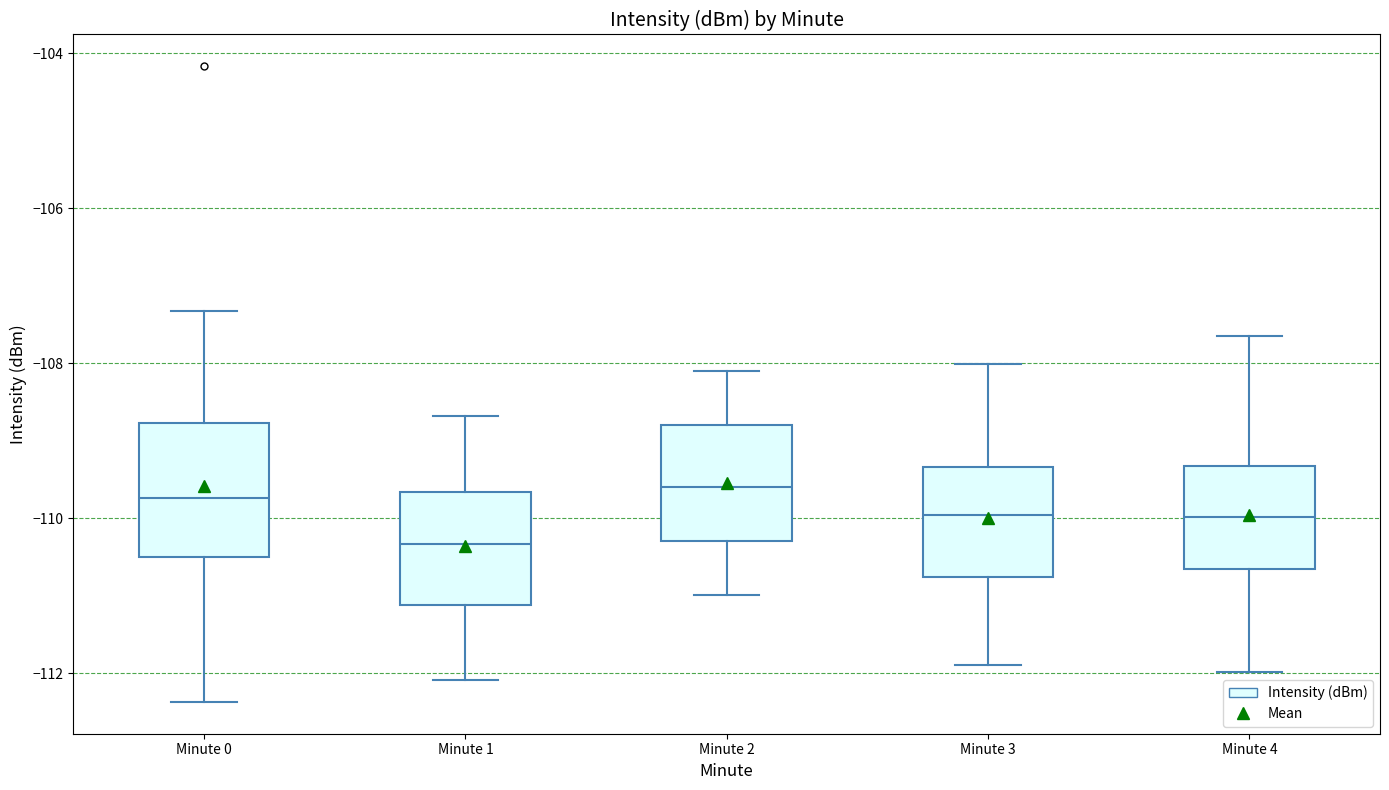

Which box is the tallest, from its lower edge to its upper edge?

Minute 0